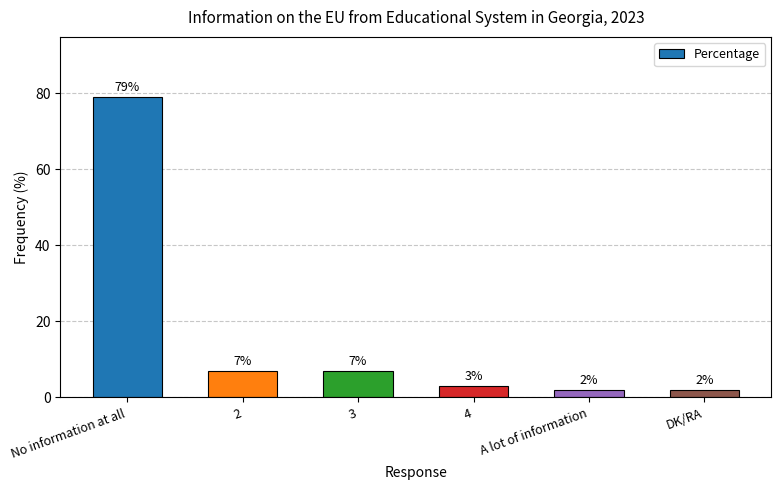

Which has a higher value, 3 or DK/RA?

3